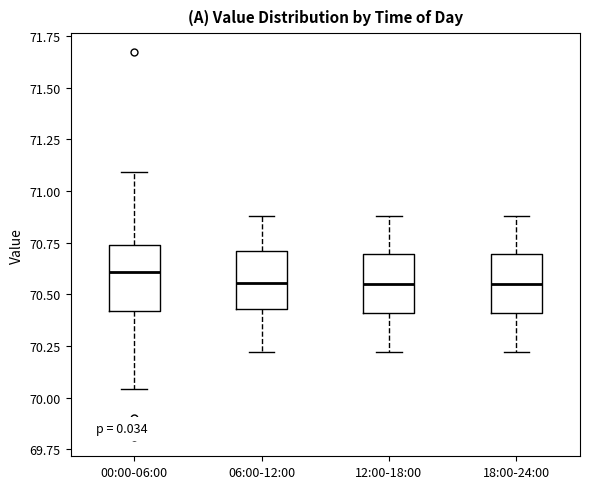

Reading left to right, transcribe this box plot: for each box, give where its median line is, the range the box spans, and where its two whiskers end, as read against the y-axis. The values are not printed on the chart, so give them approximately, as read against the axis.

00:00-06:00: median 70.60, box 70.40 to 70.75, whiskers 70.05 to 71.10
06:00-12:00: median 70.55, box 70.45 to 70.70, whiskers 70.20 to 70.90
12:00-18:00: median 70.55, box 70.40 to 70.70, whiskers 70.20 to 70.90
18:00-24:00: median 70.55, box 70.40 to 70.70, whiskers 70.20 to 70.90